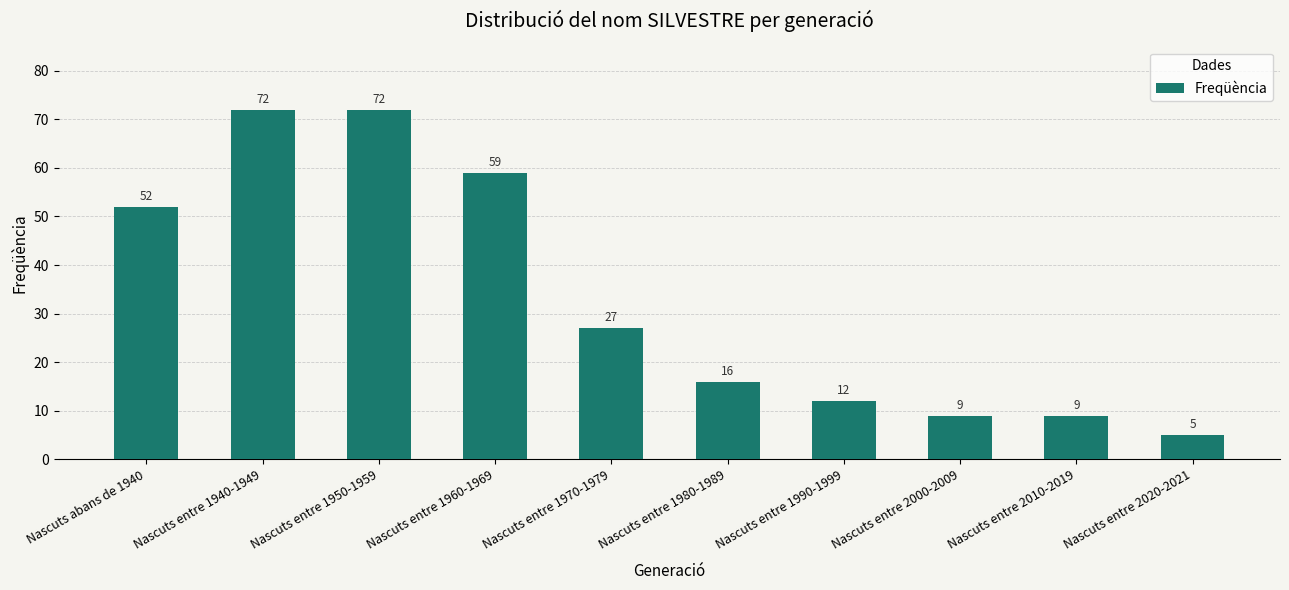

Reading left to right, extract all data points from this chart.

Nascuts abans de 1940=52	Nascuts entre 1940-1949=72	Nascuts entre 1950-1959=72	Nascuts entre 1960-1969=59	Nascuts entre 1970-1979=27	Nascuts entre 1980-1989=16	Nascuts entre 1990-1999=12	Nascuts entre 2000-2009=9	Nascuts entre 2010-2019=9	Nascuts entre 2020-2021=5